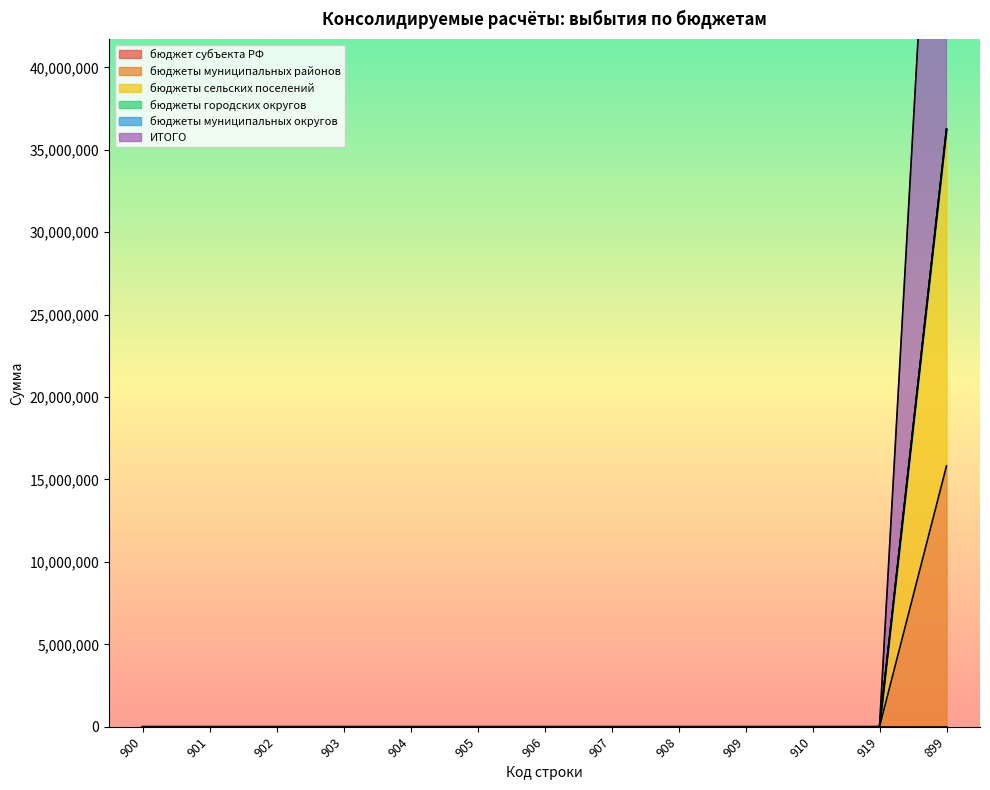

Count the number of categories in the chart.

13